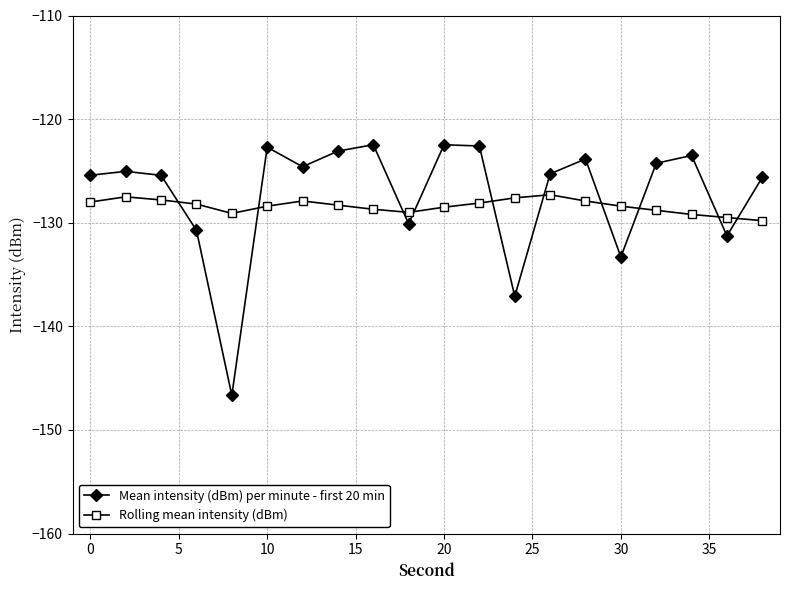

What is the difference between the maximum and minimum values in the Mean intensity (dBm) per minute - first 20 min series?

24.2